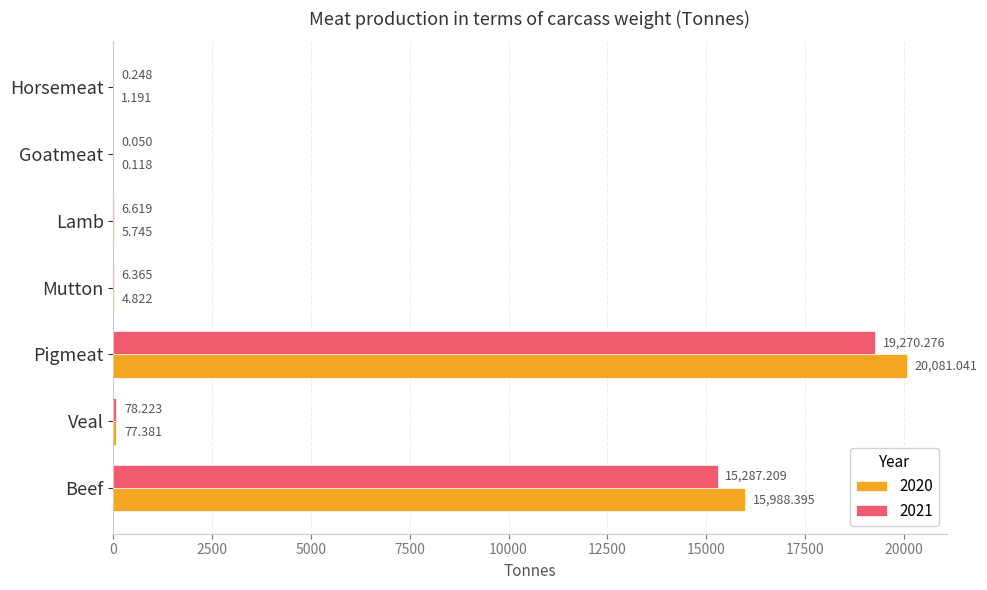

Which series has the largest total across all categories?

2020